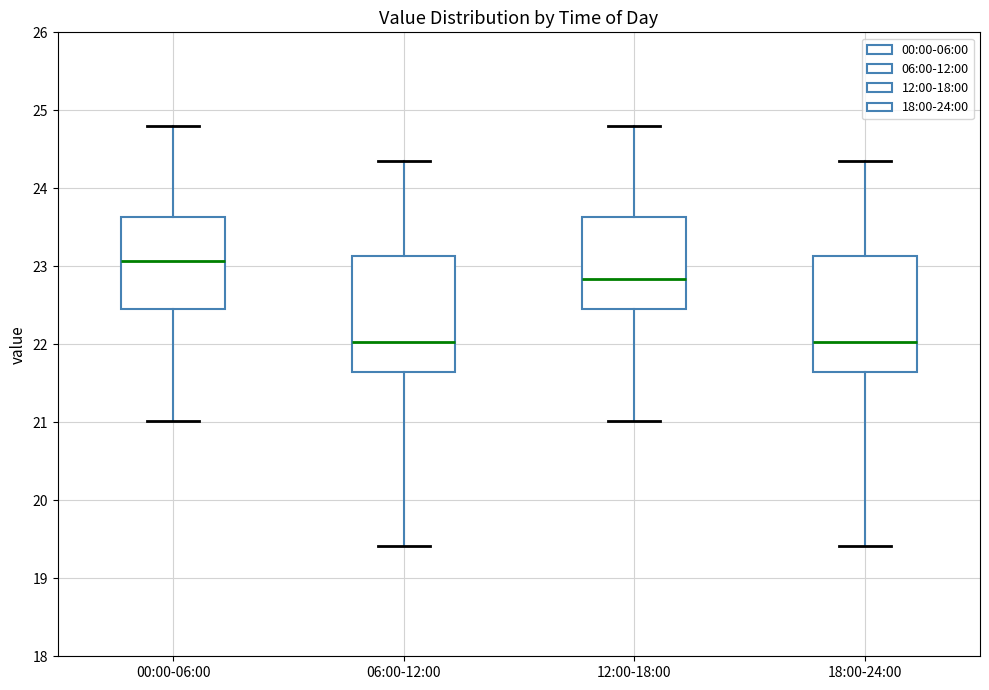

Reading left to right, transcribe this box plot: for each box, give where its median line is, the range the box spans, and where its two whiskers end, as read against the y-axis. The values are not printed on the chart, so give them approximately, as read against the axis.

00:00-06:00: median 23.1, box 22.5 to 23.6, whiskers 21.0 to 24.8
06:00-12:00: median 22.0, box 21.6 to 23.1, whiskers 19.4 to 24.4
12:00-18:00: median 22.8, box 22.5 to 23.6, whiskers 21.0 to 24.8
18:00-24:00: median 22.0, box 21.6 to 23.1, whiskers 19.4 to 24.4